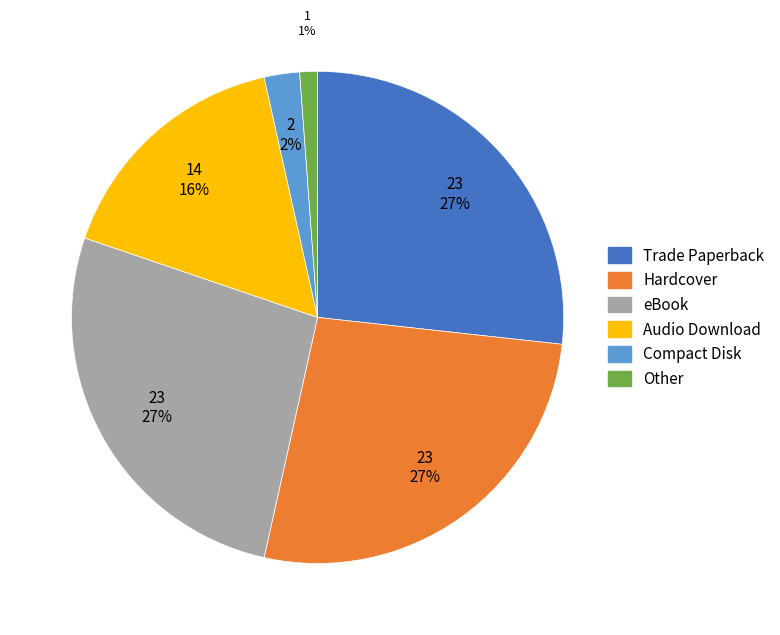

Which slice is the smallest?

Other